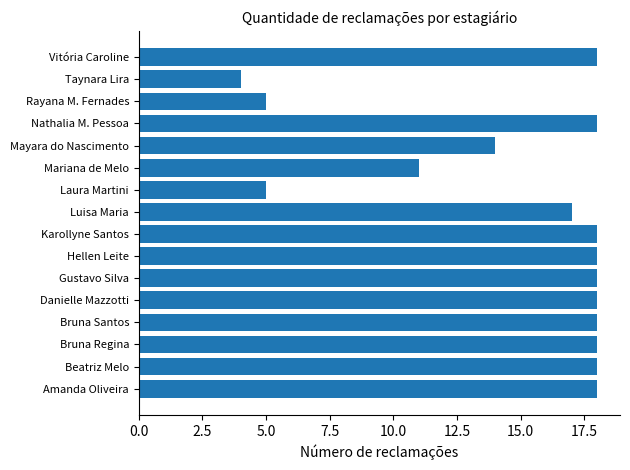

The chart shows a value of 18 at Vitória Caroline. True or false?

True